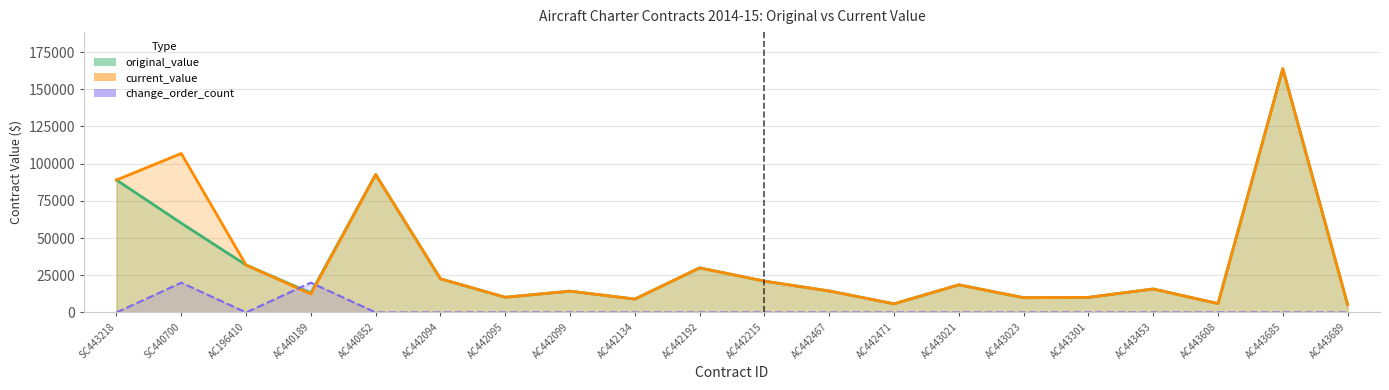

What is the spread (max minus min) of values at AC443689?

5236.2